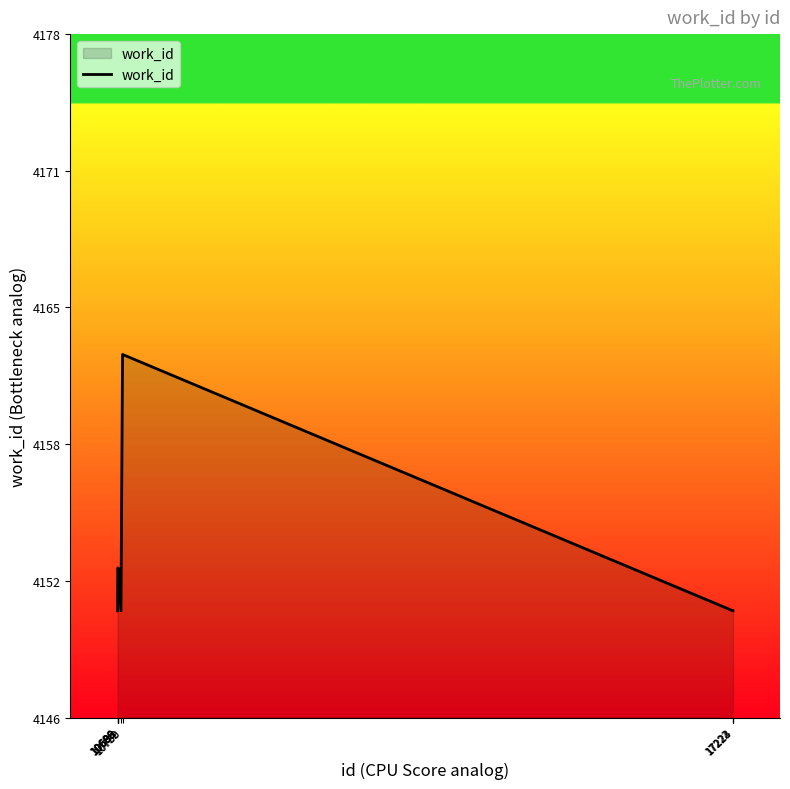

Reading left to right, what are all the values shown in this chart?

4151	4153	4153	4153	4153	4151	4163	4151	4151	4151